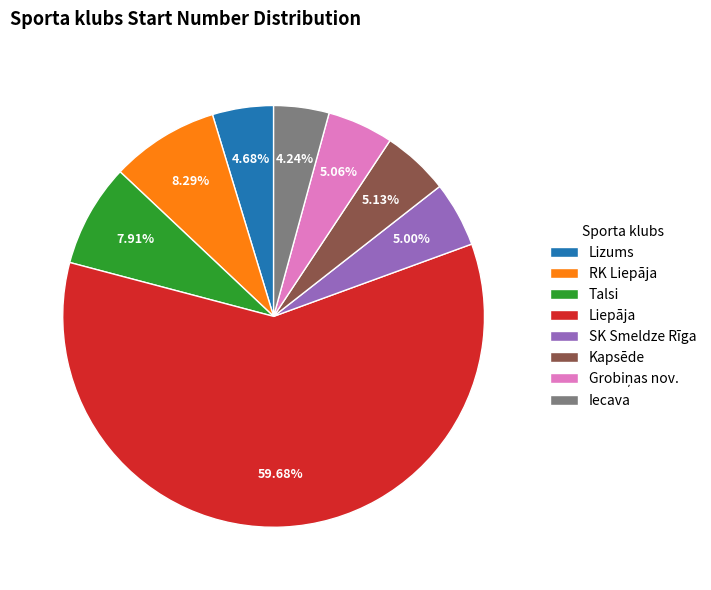

How many slices are in this pie chart?

8